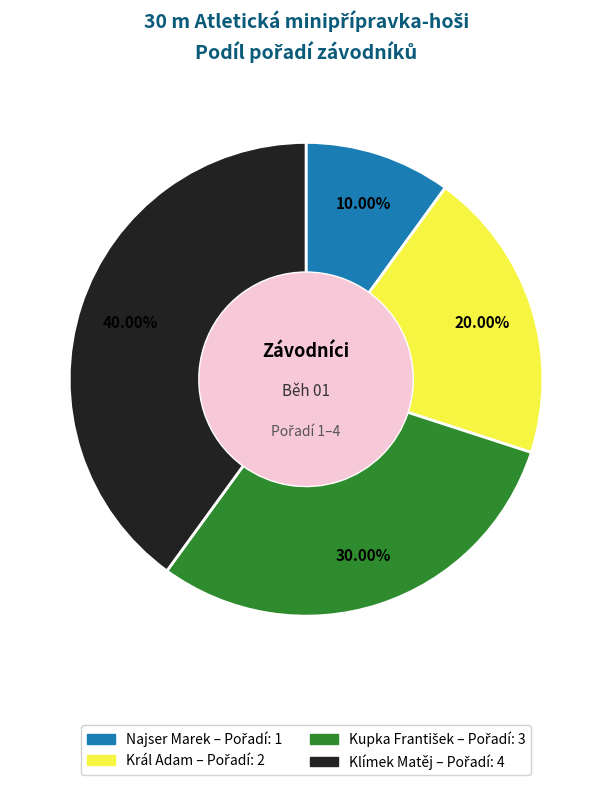

To the nearest percent, what percentage of the pie is Král Adam?

20%